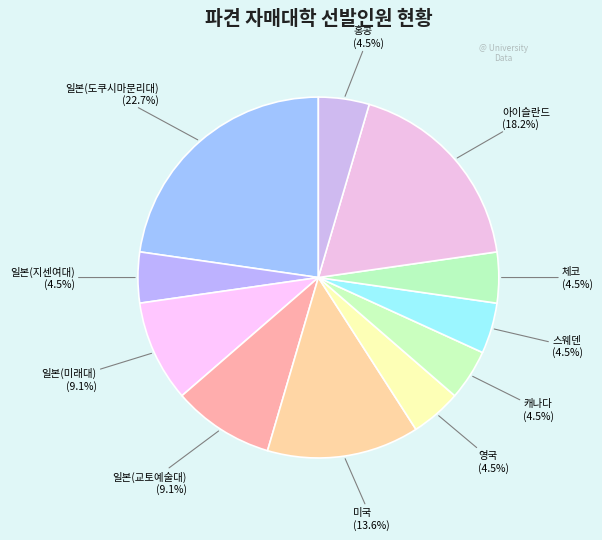

Count the number of slices in the pie.

11